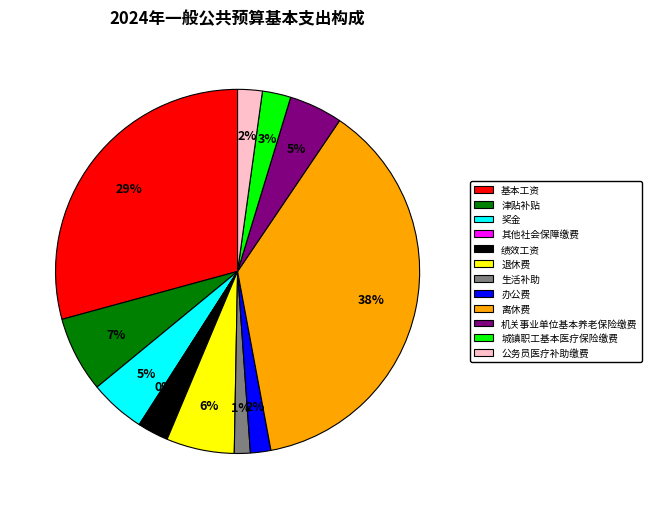

To the nearest percent, what portion does 绩效工资 represent?

3%